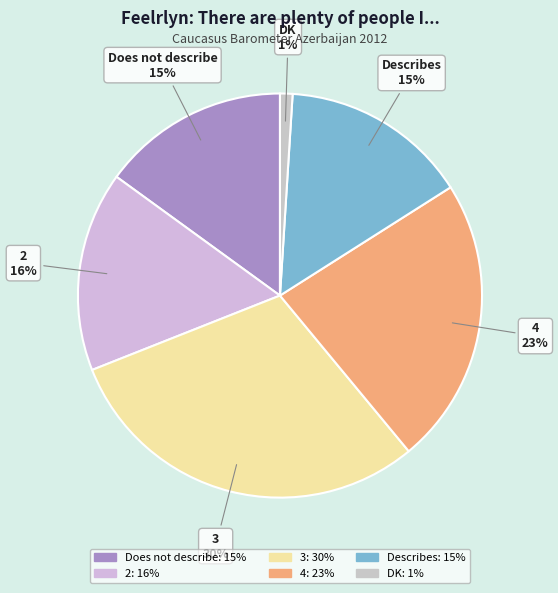

To the nearest percent, what is the average slice percentage?

17%